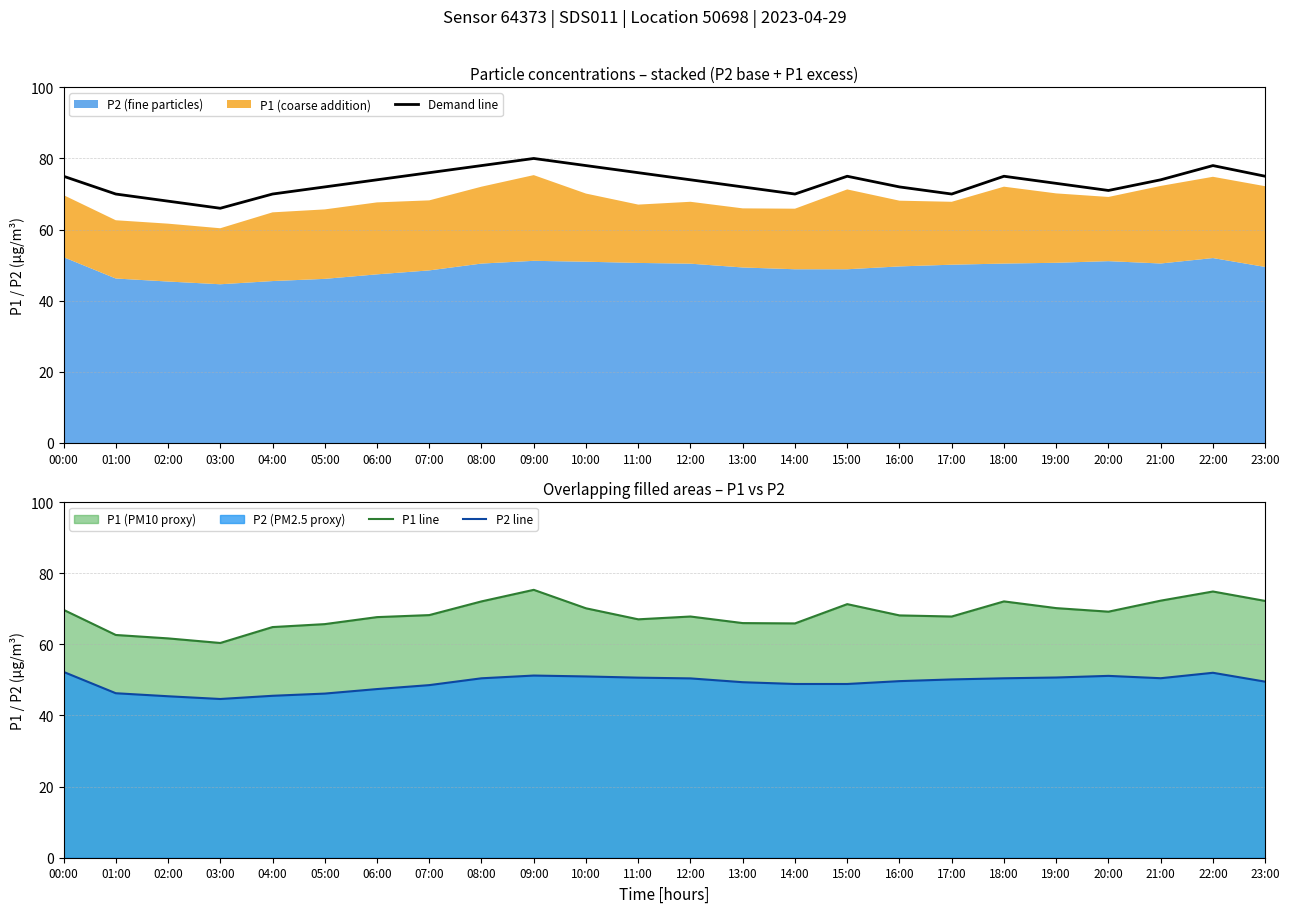

Is the value of P1 line at 23:00 greater than the value of P2 line at 19:00?

Yes